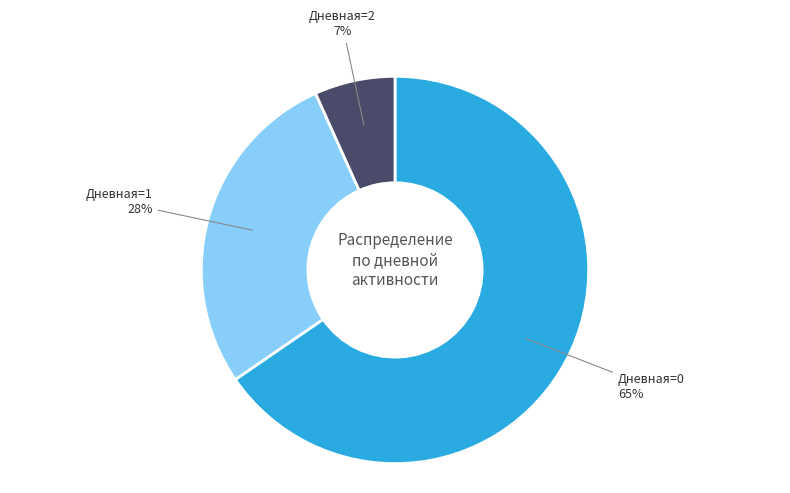

To the nearest percent, what percentage of the pie is Дневная=1?

28%